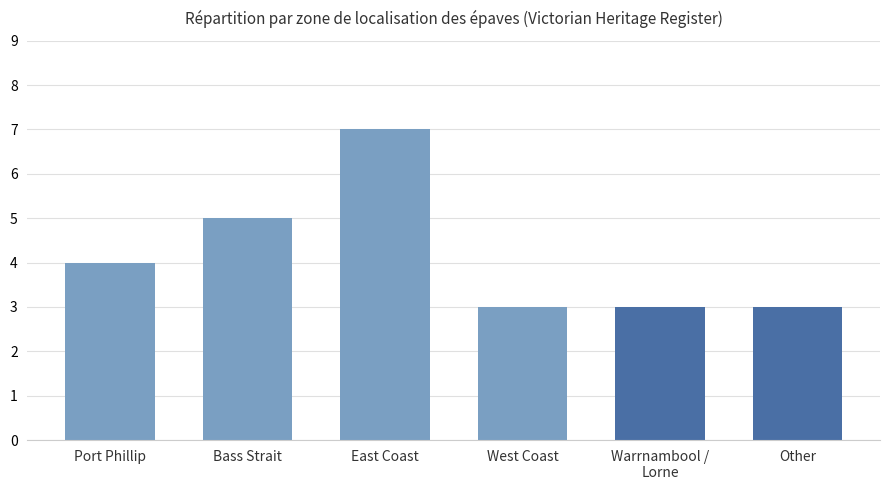

What is the label of the 1st bar from the left?

Port Phillip